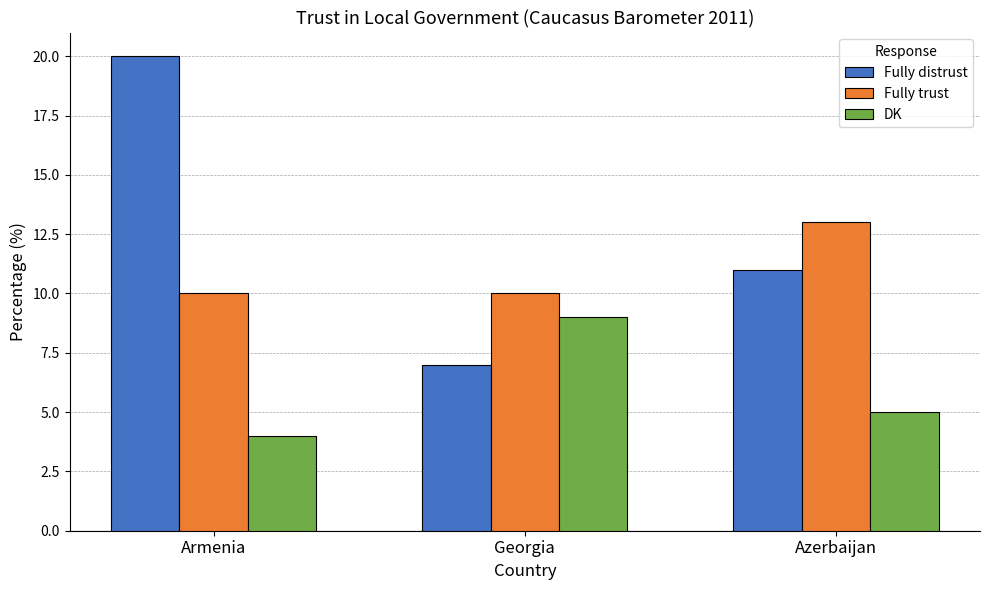

Which series has the largest total across all categories?

Fully distrust